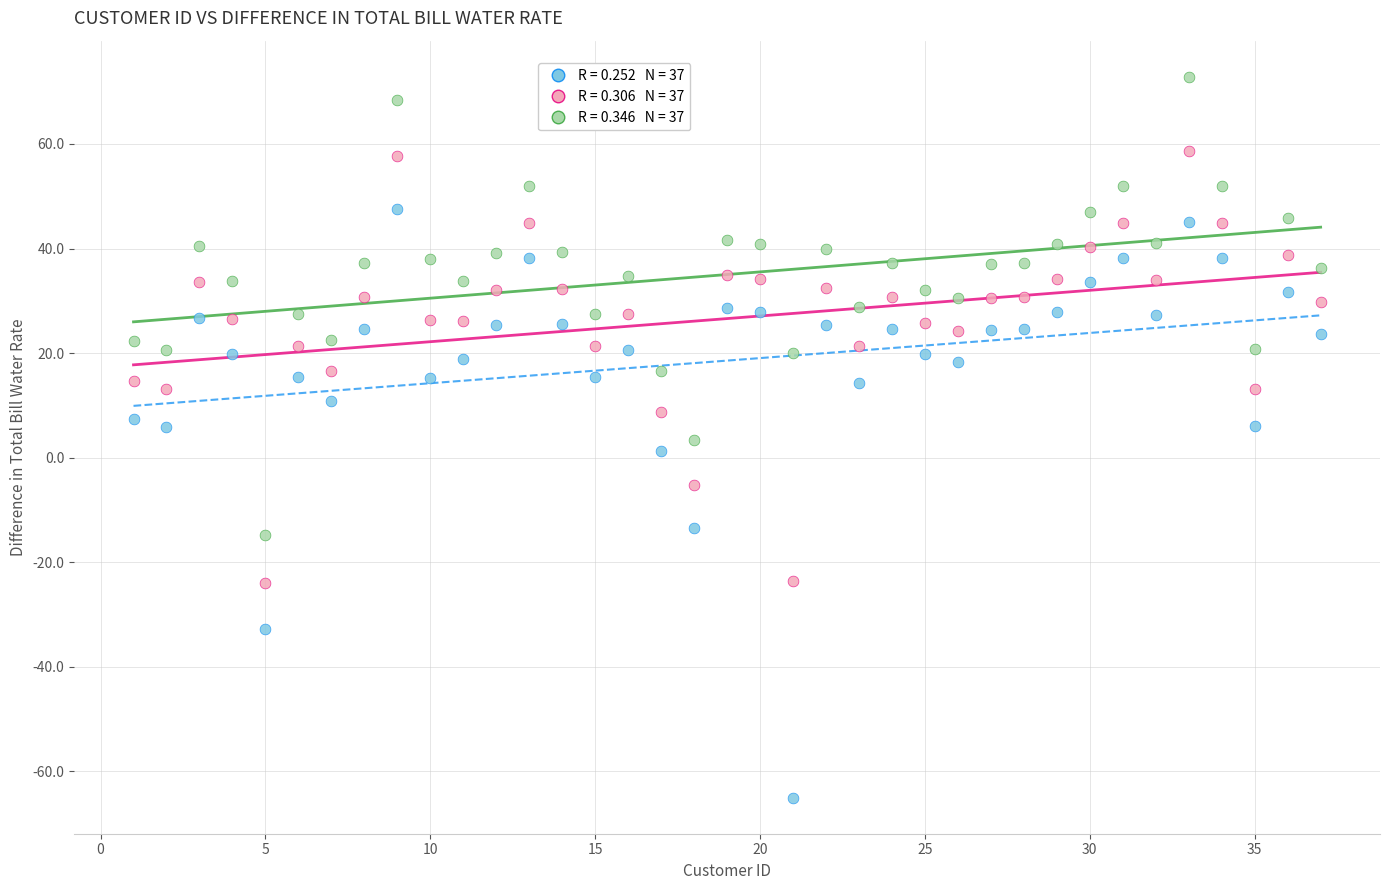

Across all data points, what is the range of X values (max minus min)?

36.0